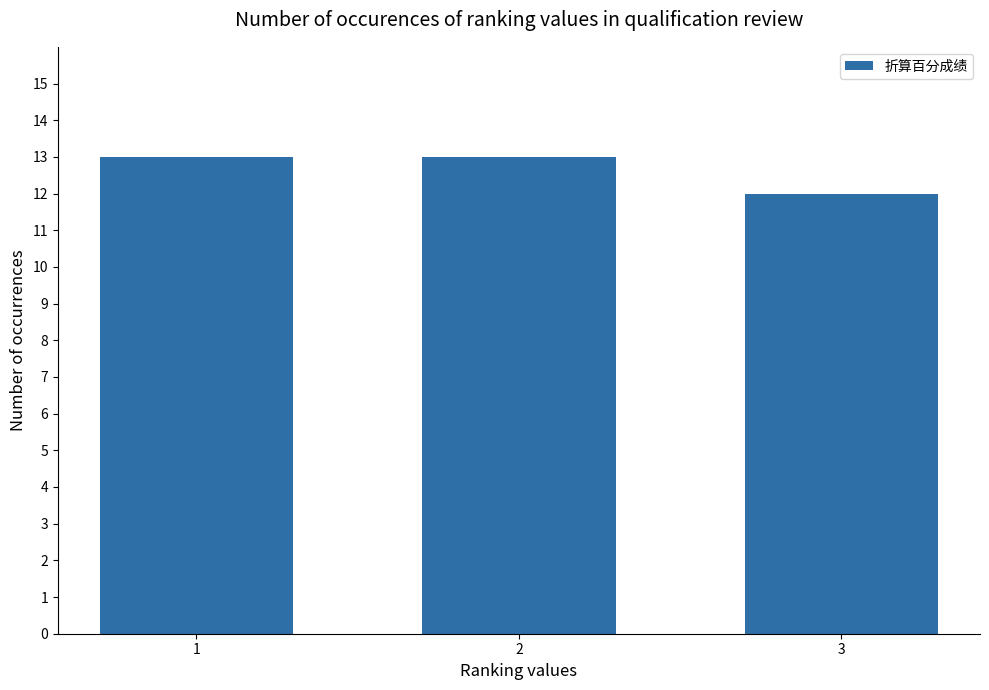

The chart shows a value of 12 at 3. True or false?

True